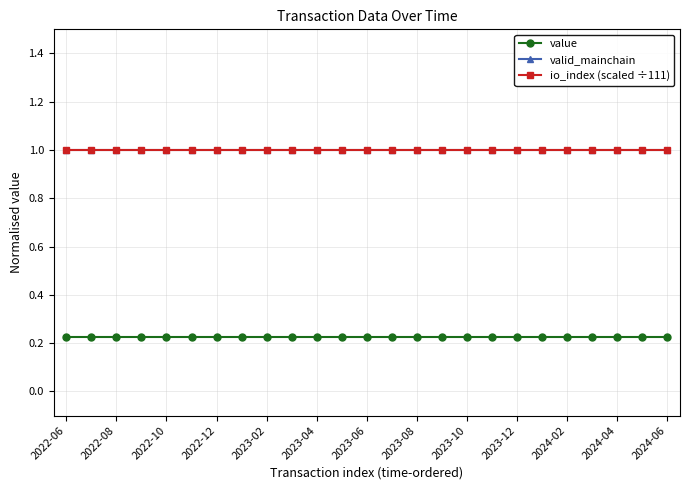

Does the chart have visible grid lines?

Yes